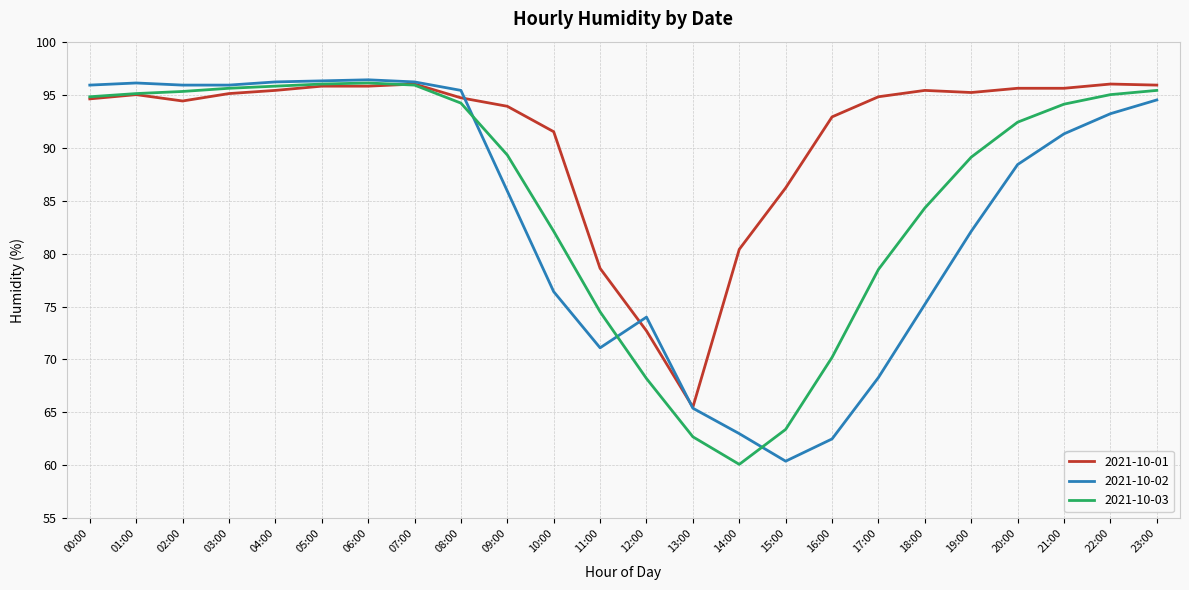

What is the total value across all series at 08:00?

284.3